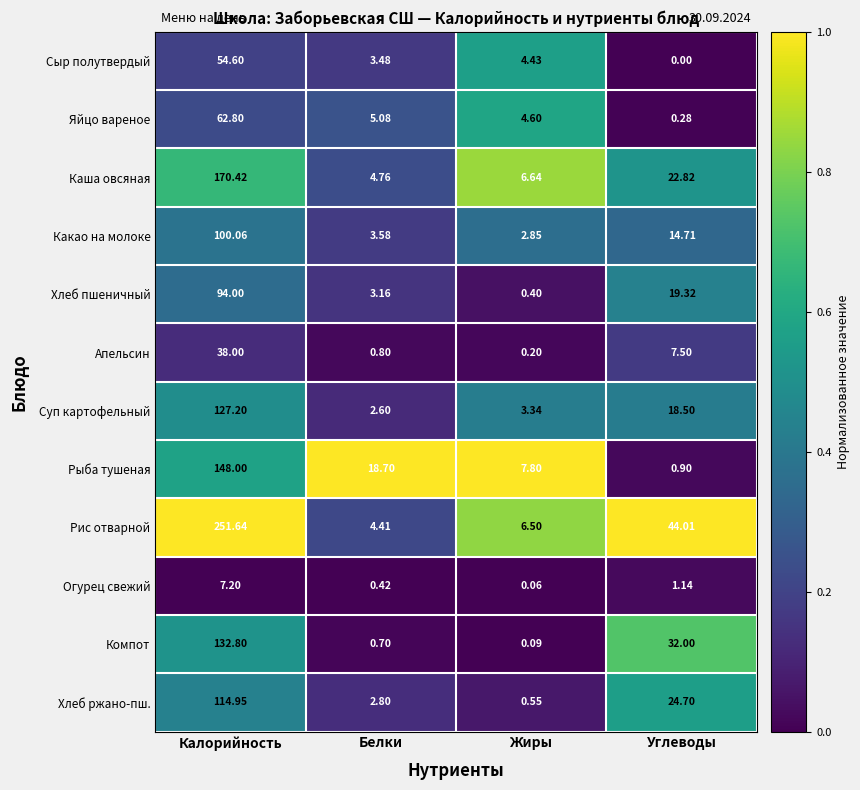

At which label does Яйцо вареное reach its peak?

Калорийность